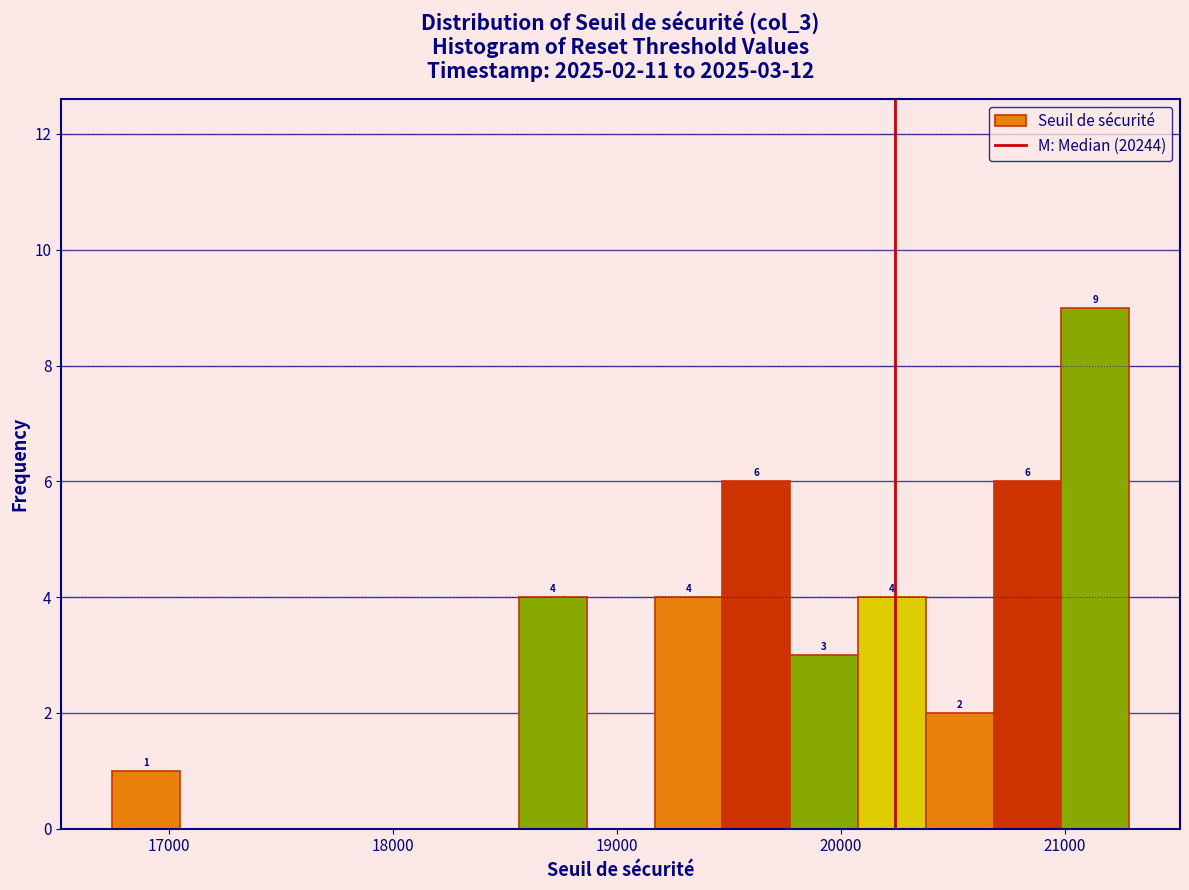

Read against the x-axis, roughly where is the centre of the tallest bar?

21100